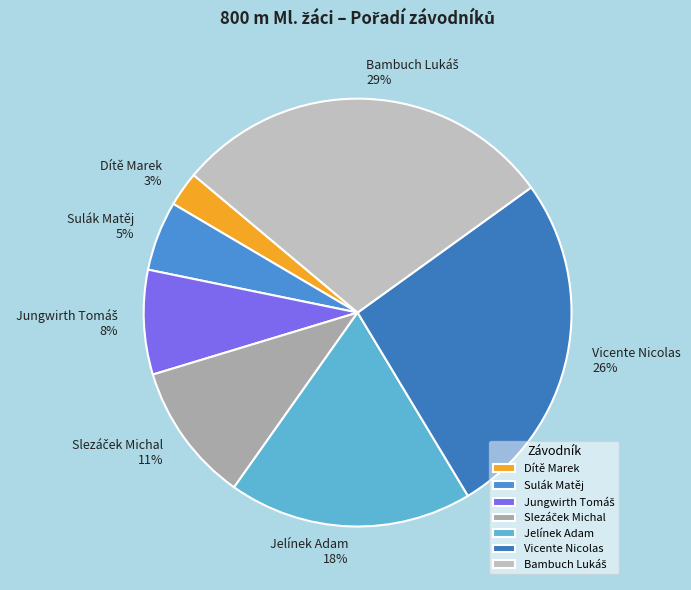

To the nearest percent, what is the difference between the largest and smallest slice percentages?

26%